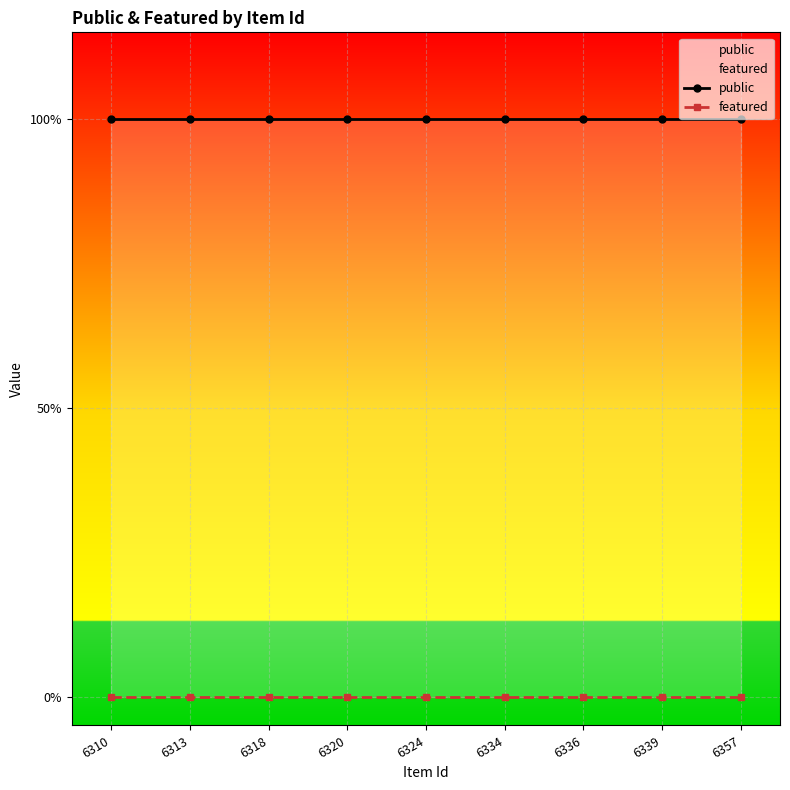

At which label is featured closest to 0?

6310